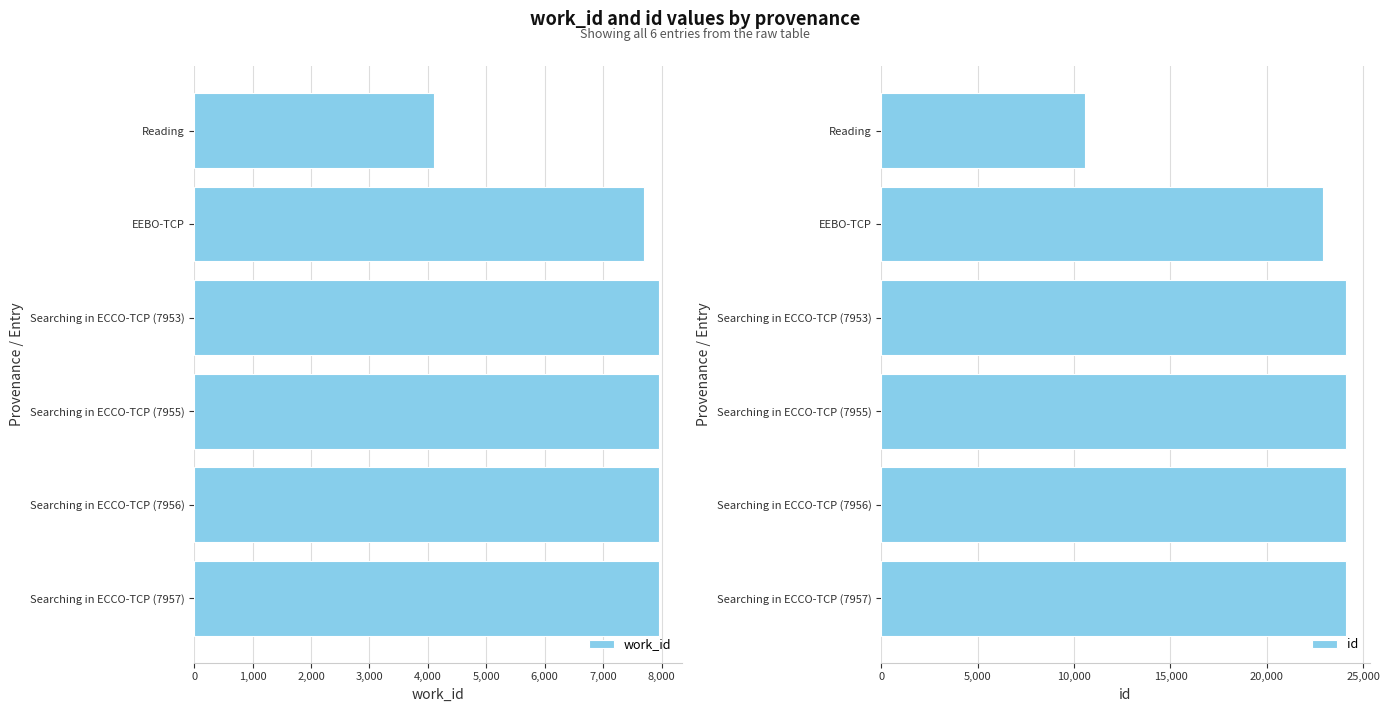

The value of work_id at EEBO-TCP is 7697. True or false?

True